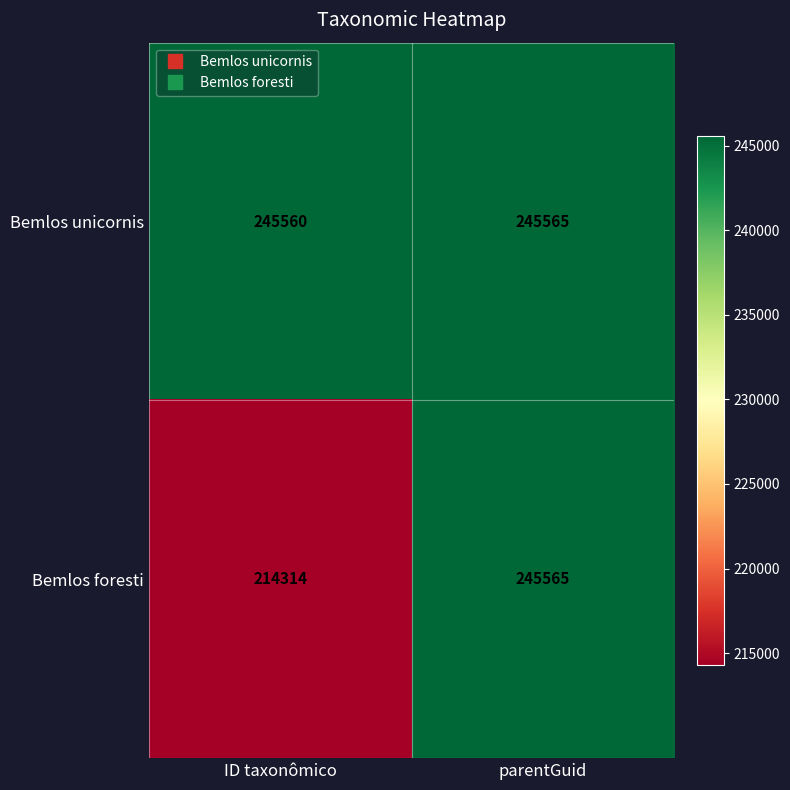

At which category does the chart reach its minimum across all series?

ID taxonômico